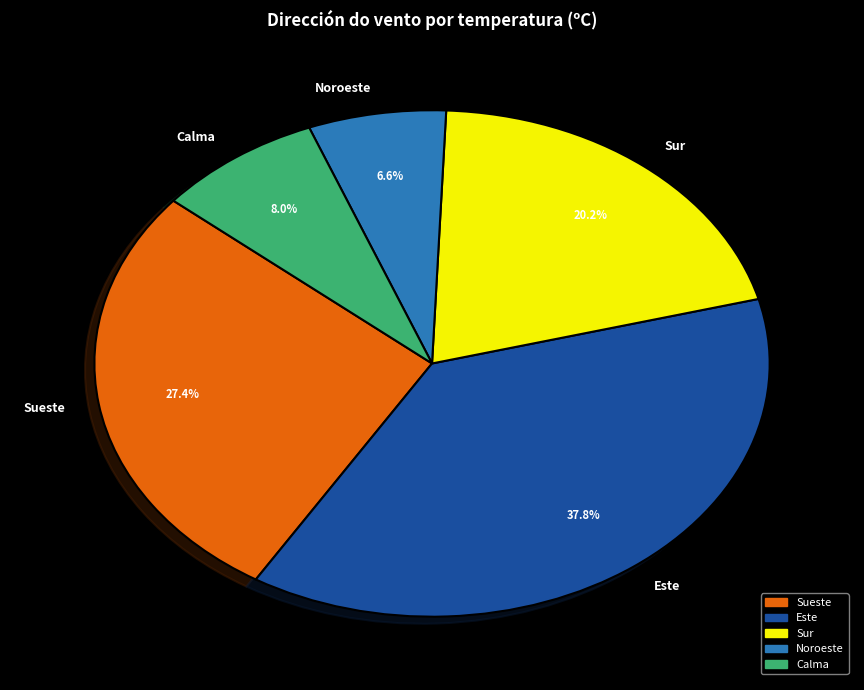

To the nearest percent, what portion does Calma represent?

8%